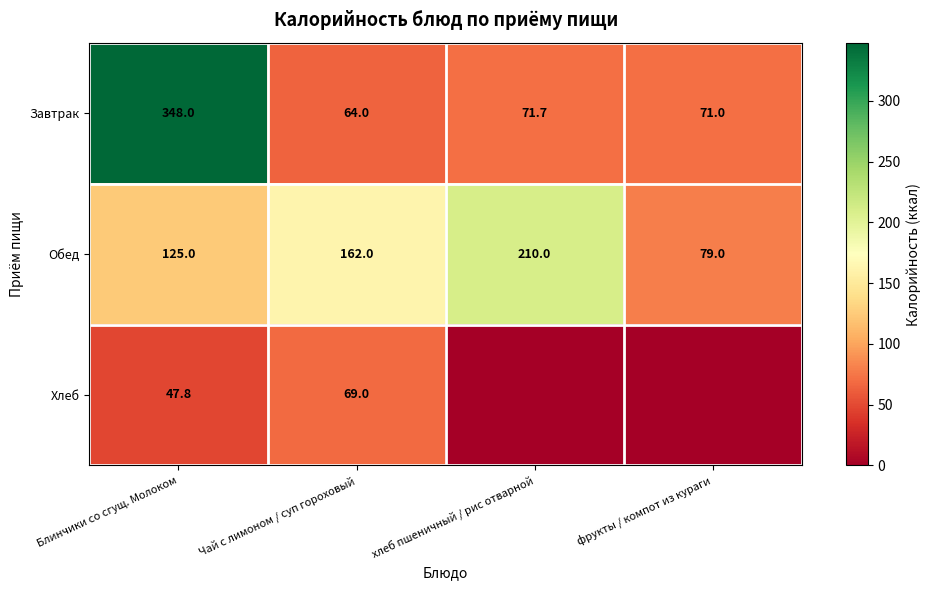

At which label does Обед reach its peak?

хлеб пшеничный / рис отварной